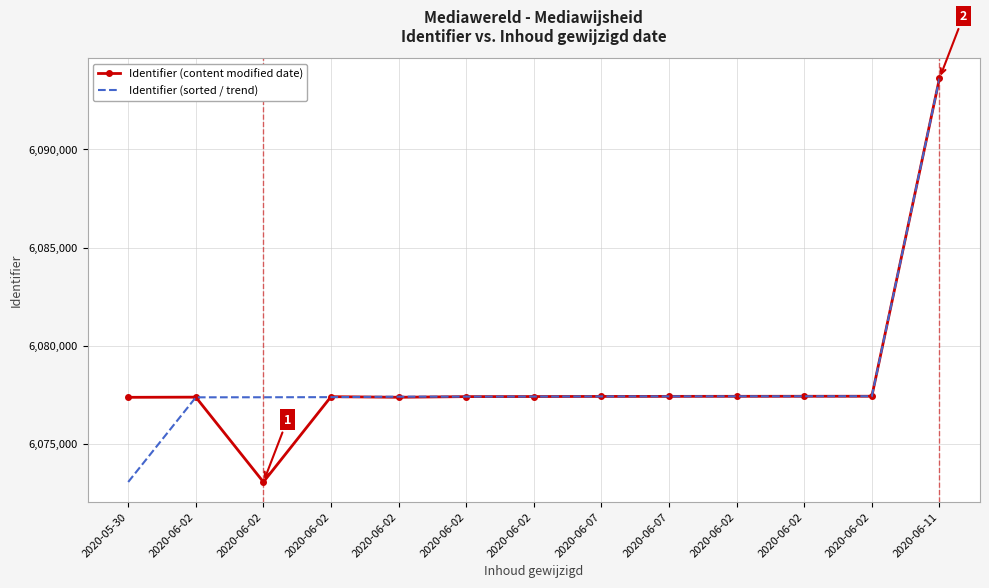

At which category does Identifier (content modified date) reach its first local peak?

2020-06-02